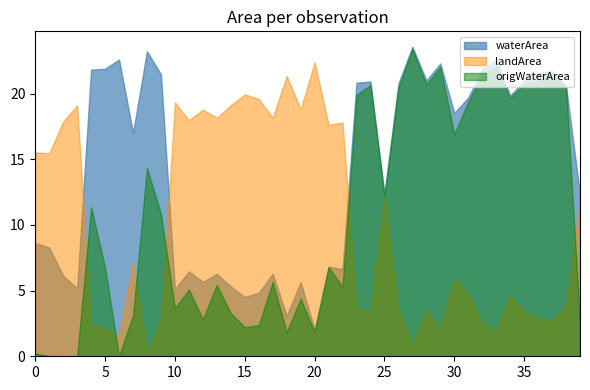

Is the value of origWaterArea at 30 greater than the value of waterArea at 10?

Yes